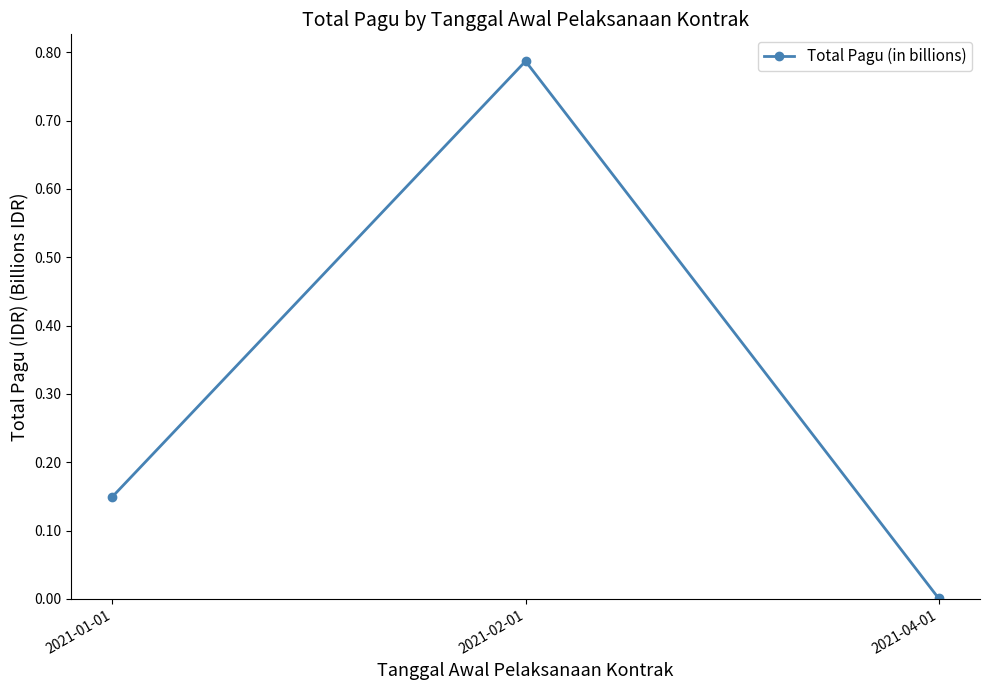

Which category has the highest value across all series?

2021-02-01